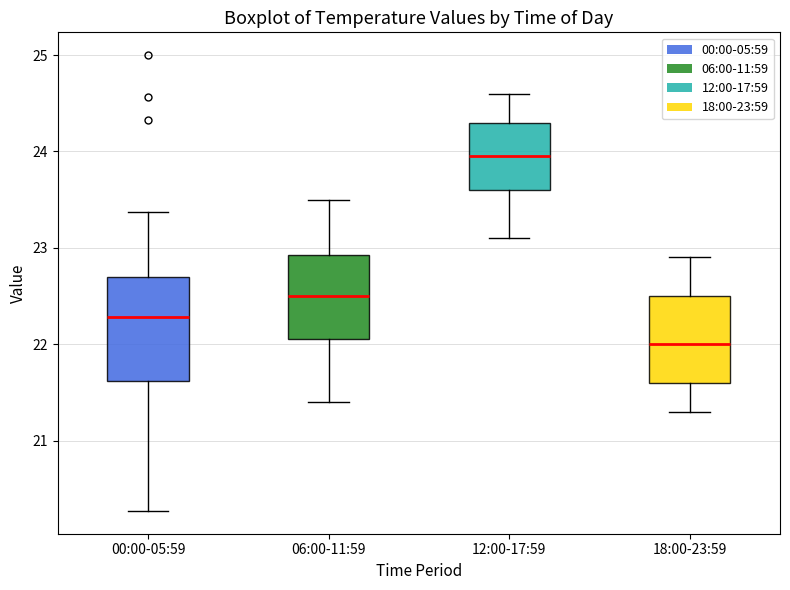

Reading left to right, transcribe this box plot: for each box, give where its median line is, the range the box spans, and where its two whiskers end, as read against the y-axis. The values are not printed on the chart, so give them approximately, as read against the axis.

00:00-05:59: median 22.3, box 21.6 to 22.7, whiskers 20.3 to 23.4
06:00-11:59: median 22.5, box 22.1 to 22.9, whiskers 21.4 to 23.5
12:00-17:59: median 24.0, box 23.6 to 24.3, whiskers 23.1 to 24.6
18:00-23:59: median 22.0, box 21.6 to 22.5, whiskers 21.3 to 22.9